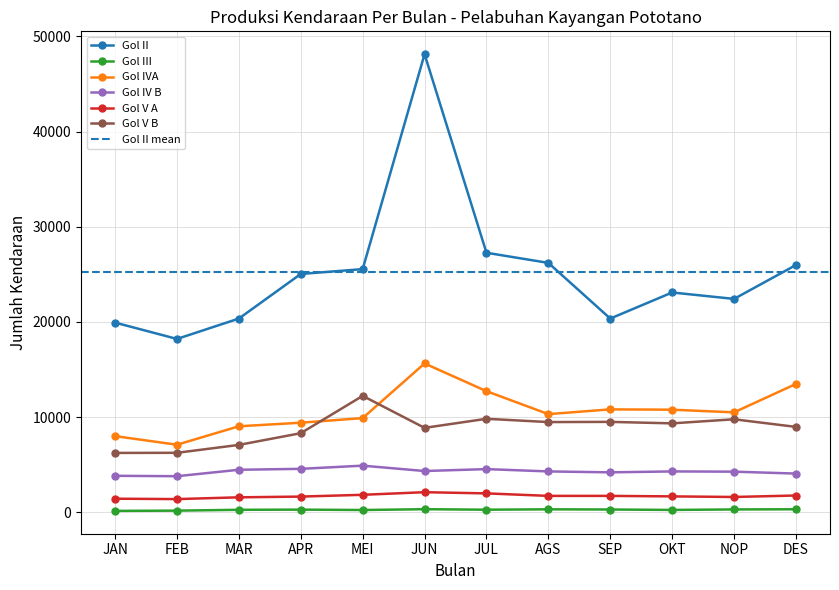

How many values in the Gol IV B series are below 4302?

5